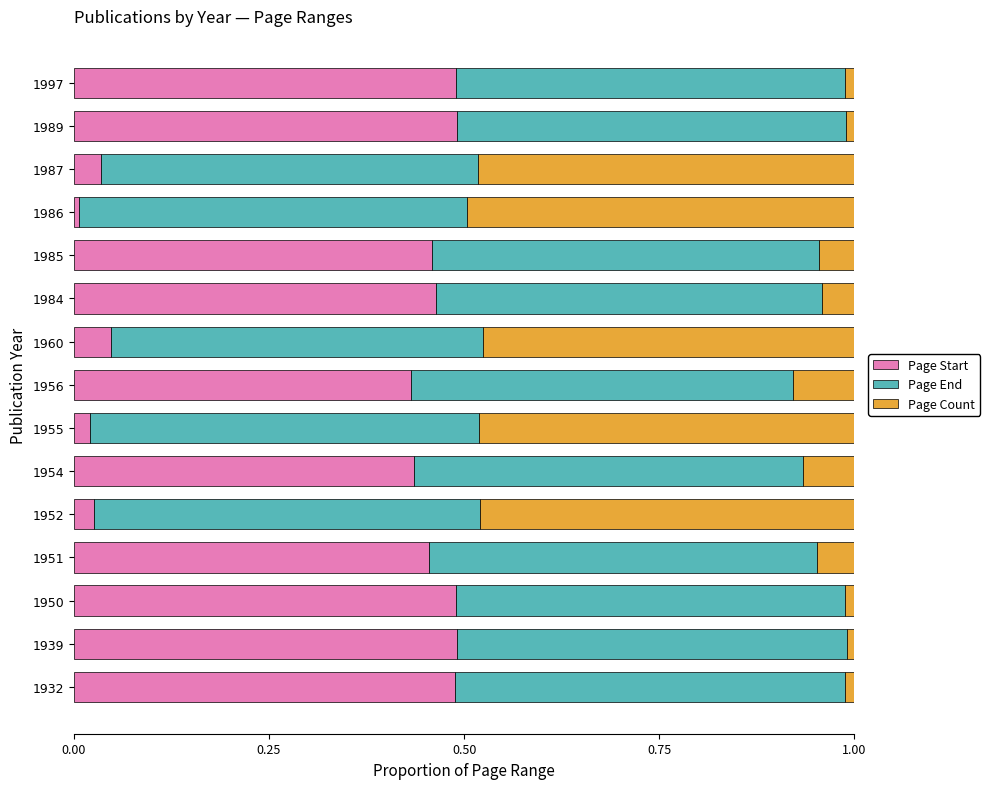

The Page Start series shows 0.1 at 1960. True or false?

False